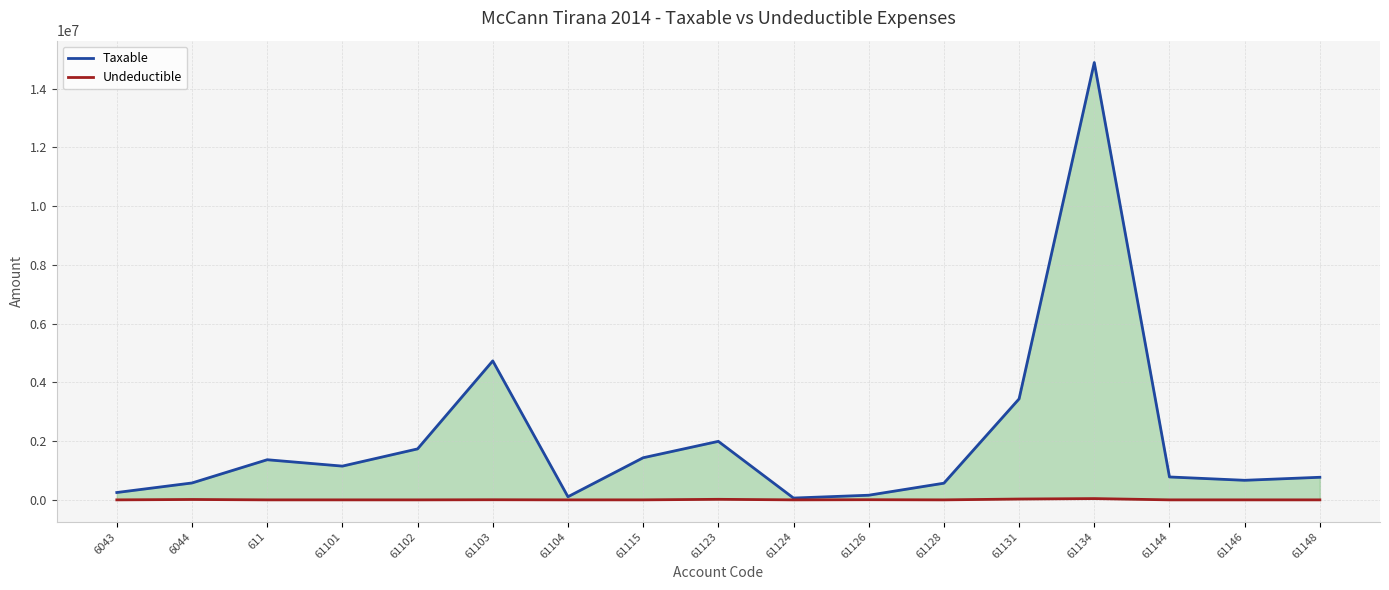

True or false: Taxable and Undeductible intersect in this chart.

False